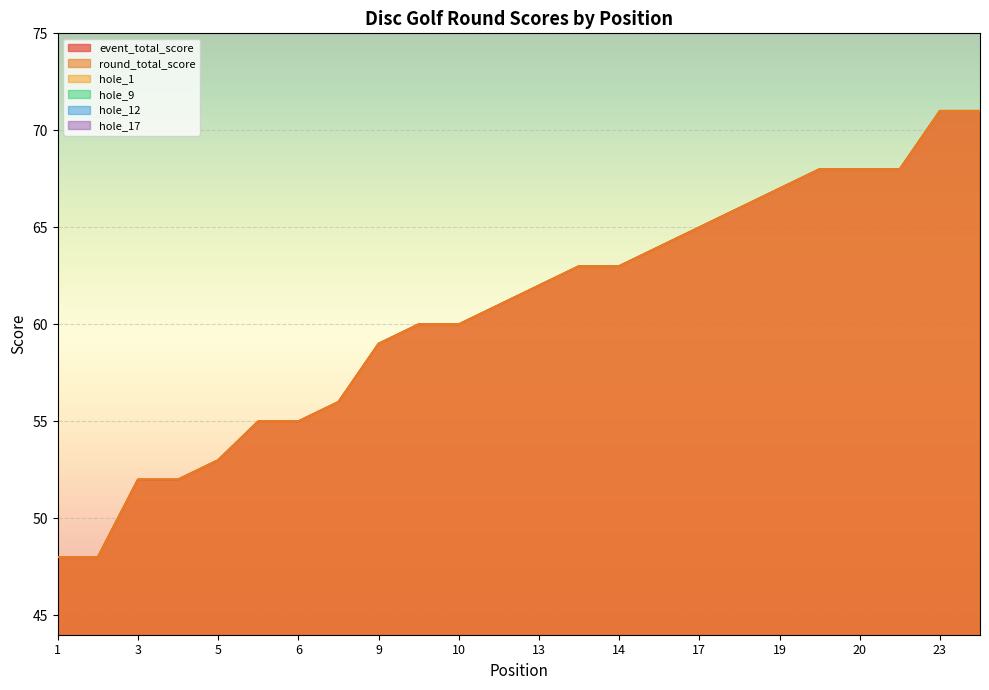

What is the difference between the highest and lowest values at 3?

50